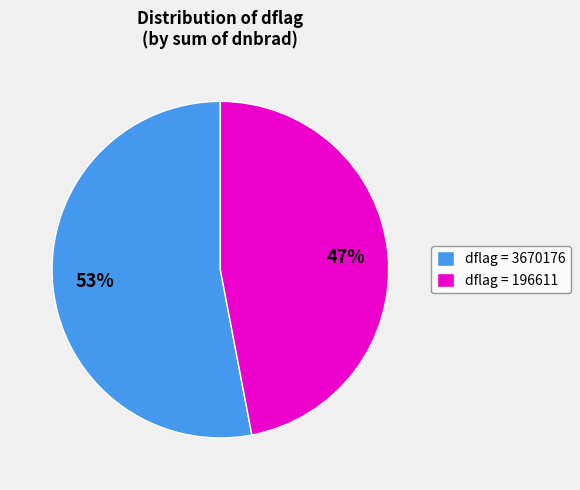

To the nearest percent, what is the average slice percentage?

50%